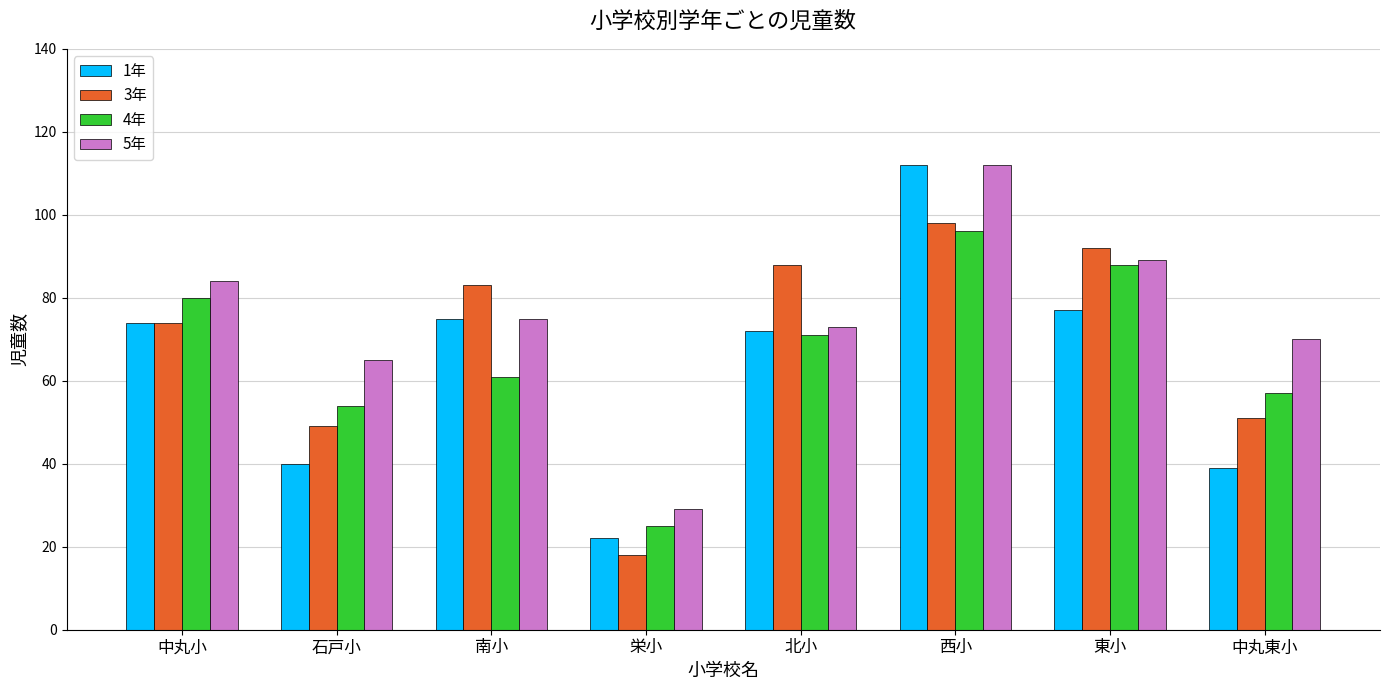

Is the value of 1年 at 東小 greater than the value of 4年 at 北小?

Yes